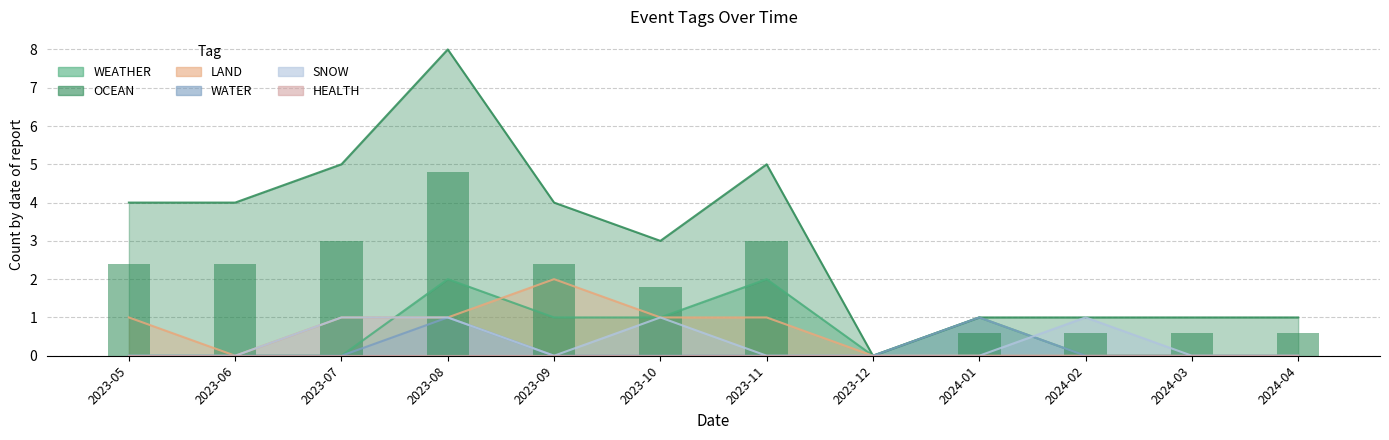

Reading right to left, extract all data points from this chart.

WEATHER: 0.0	0.0	0.0	1.0	0.0	2.0	1.0	1.0	2.0	0.0	0.0	0.0
OCEAN: 0.6	0.6	0.6	0.6	0.0	3.0	1.8	2.4	4.8	3.0	2.4	2.4
LAND: 0.0	0.0	0.0	0.0	0.0	1.0	1.0	2.0	1.0	1.0	0.0	1.0
WATER: 0.0	0.0	0.0	1.0	0.0	0.0	0.0	0.0	1.0	0.0	0.0	0.0
SNOW: 0.0	0.0	1.0	0.0	0.0	0.0	1.0	0.0	1.0	1.0	0.0	0.0